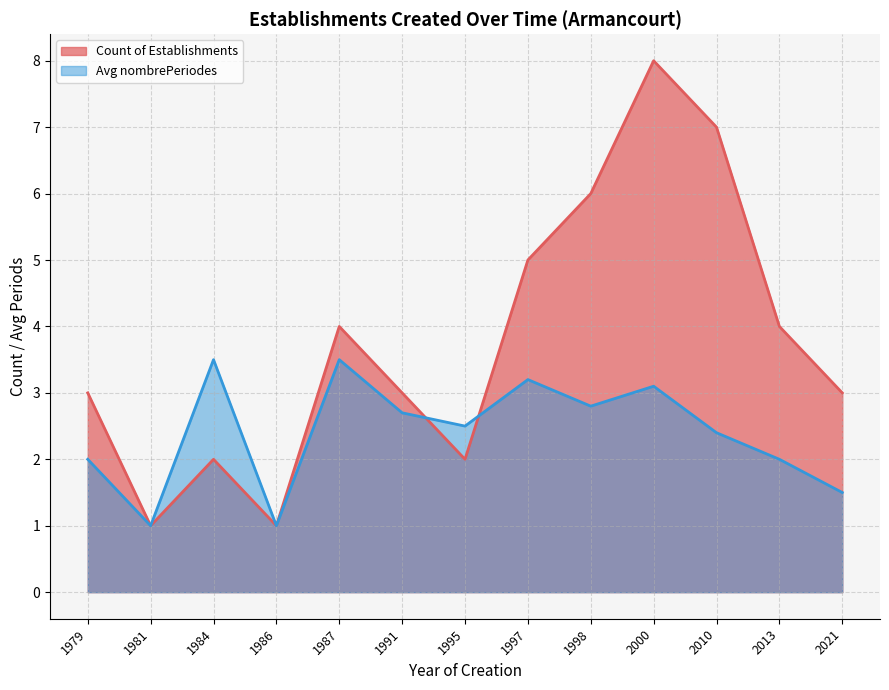

True or false: Count of Establishments and Avg nombrePeriodes intersect in this chart.

True